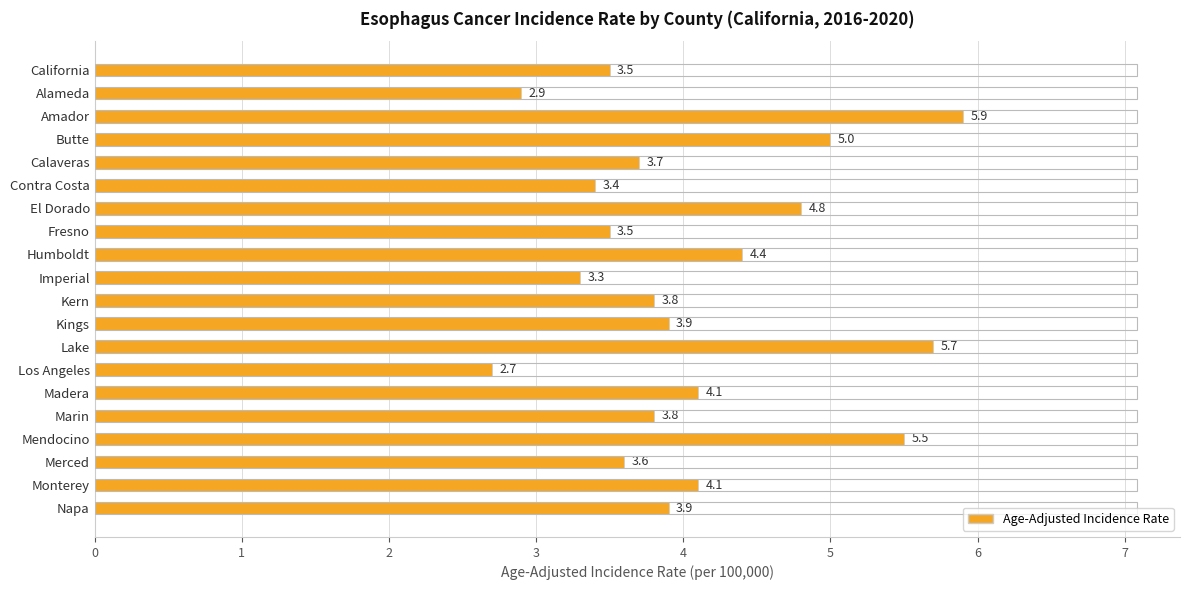

The value at Napa is 1.6. True or false?

False